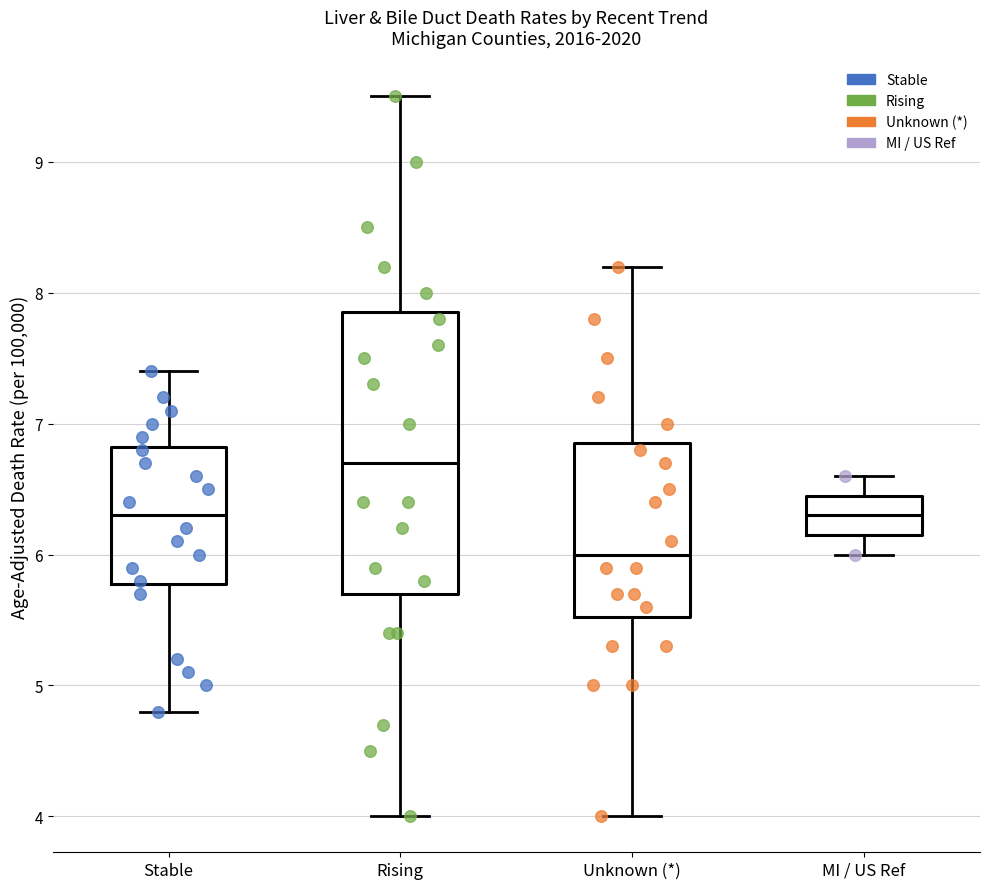

Where is the upper edge of the box for Rising on the y-axis? The values are not printed on the chart, so give them approximately, as read against the axis.

7.9